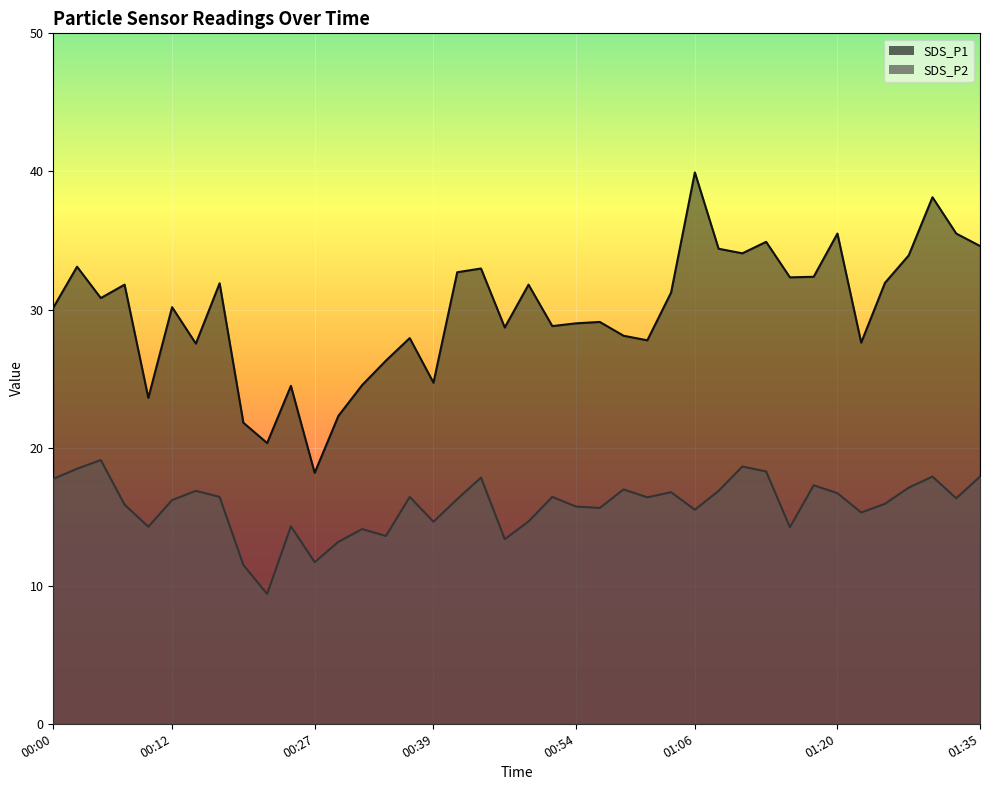

Which category has the highest value in the SDS_P1 series?

01:06